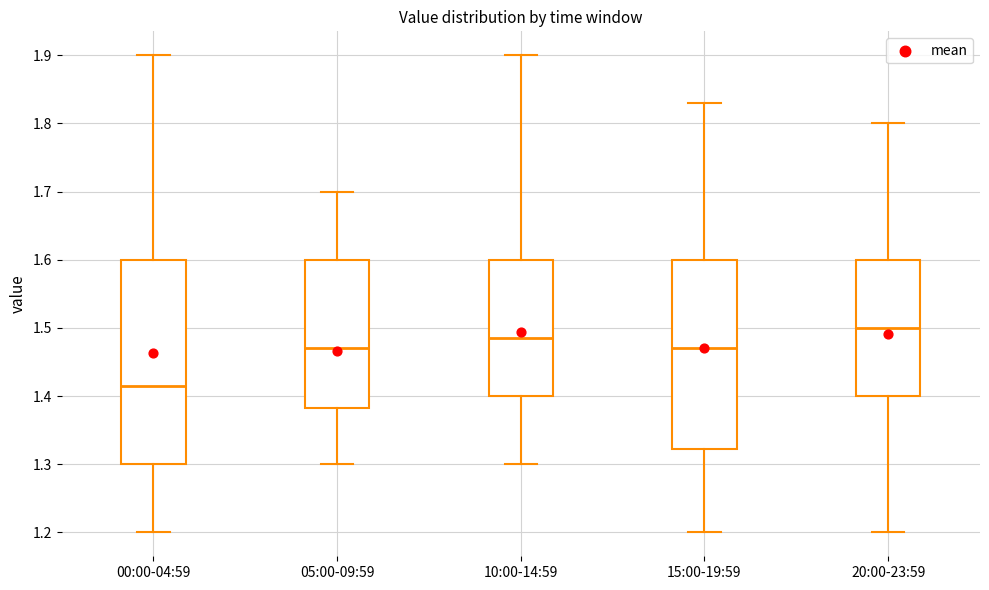

Where does the lower whisker of the box for 15:00-19:59 end on the y-axis? The values are not printed on the chart, so give them approximately, as read against the axis.

1.20